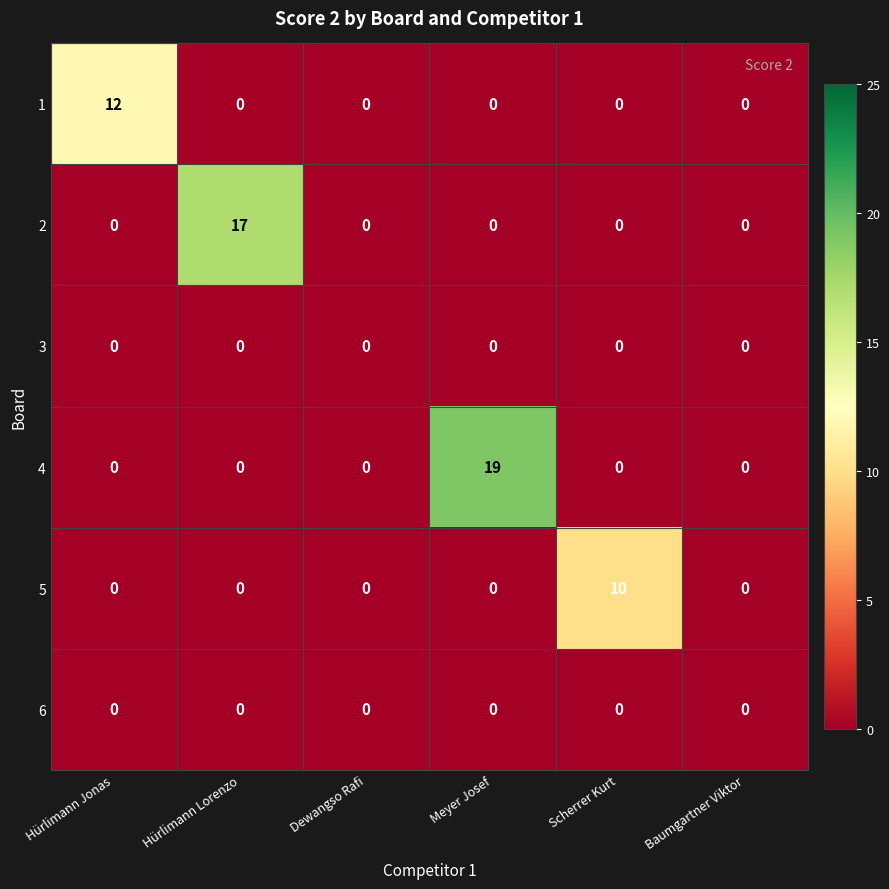

Which series has the largest range (max minus min)?

4